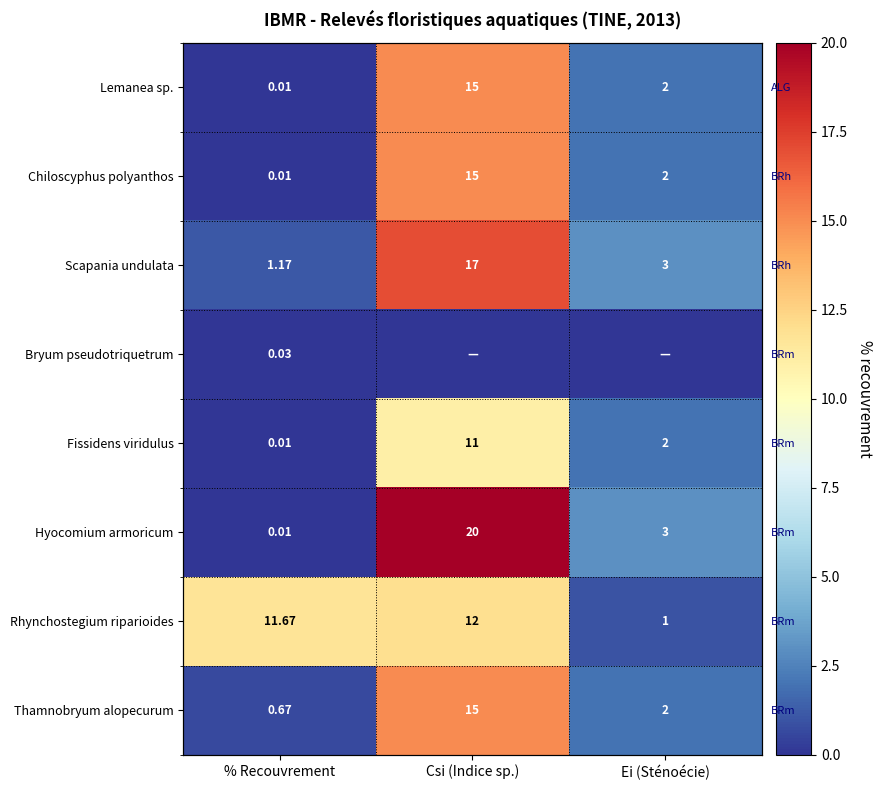

What is the greatest value displayed?

20.0